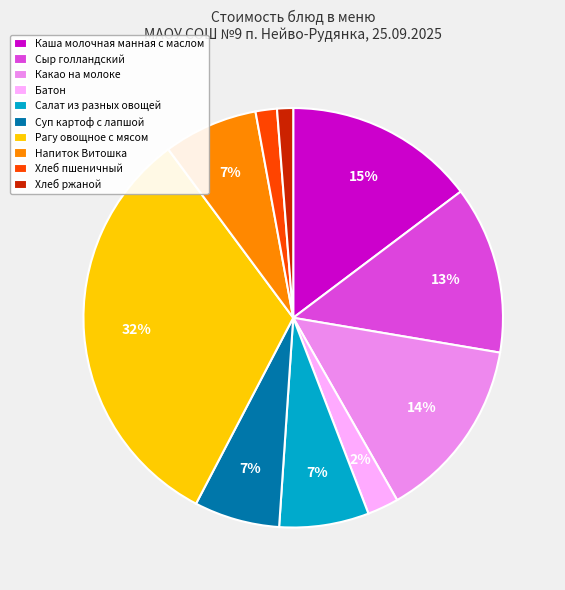

To the nearest percent, what portion does Рагу овощное с мясом represent?

32%